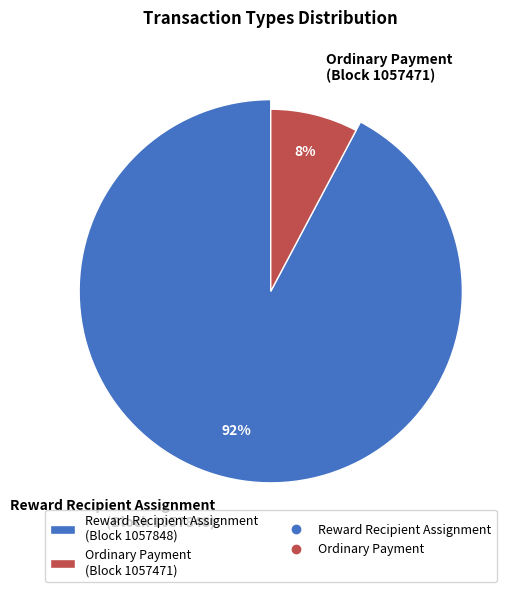

The 1057471 slice represents 8% of the pie. True or false?

True